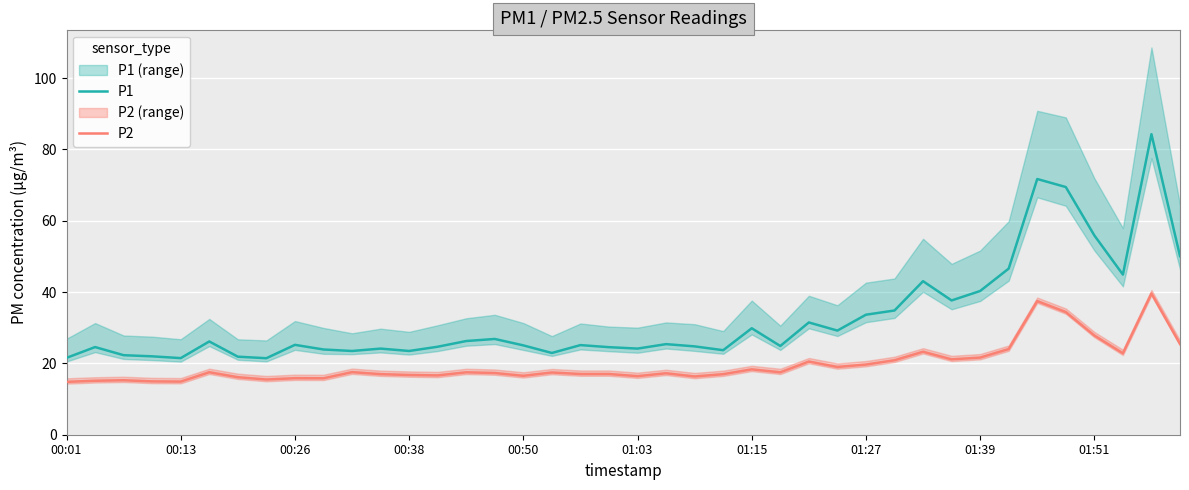

Is it true that P1 equals 25.2 at 00:26?

True